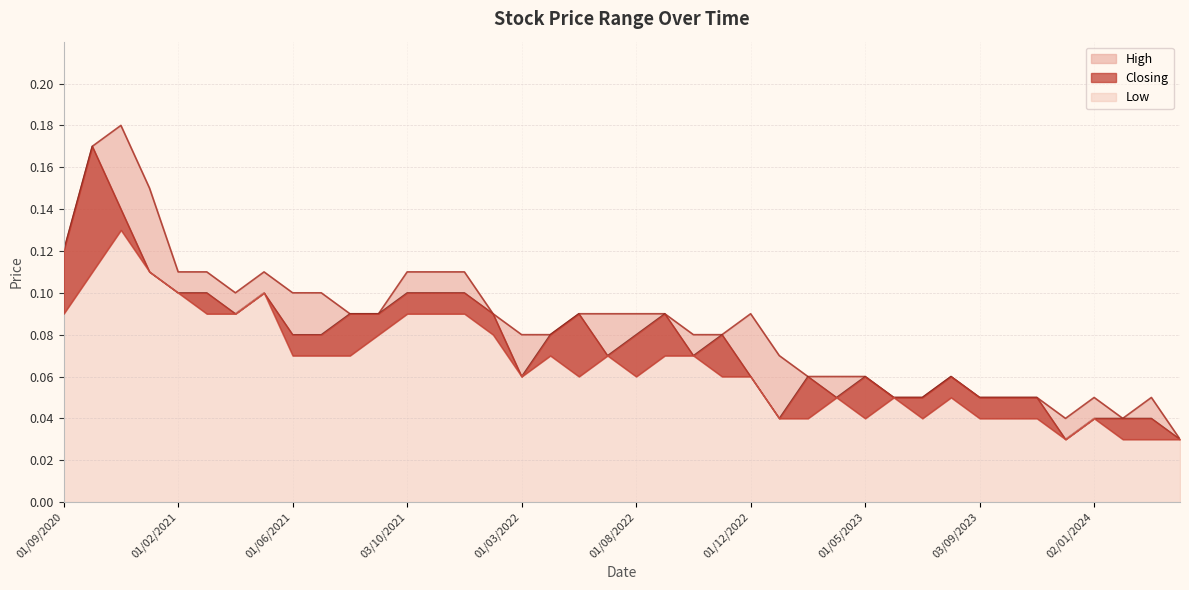

True or false: Low and Closing intersect in this chart.

False